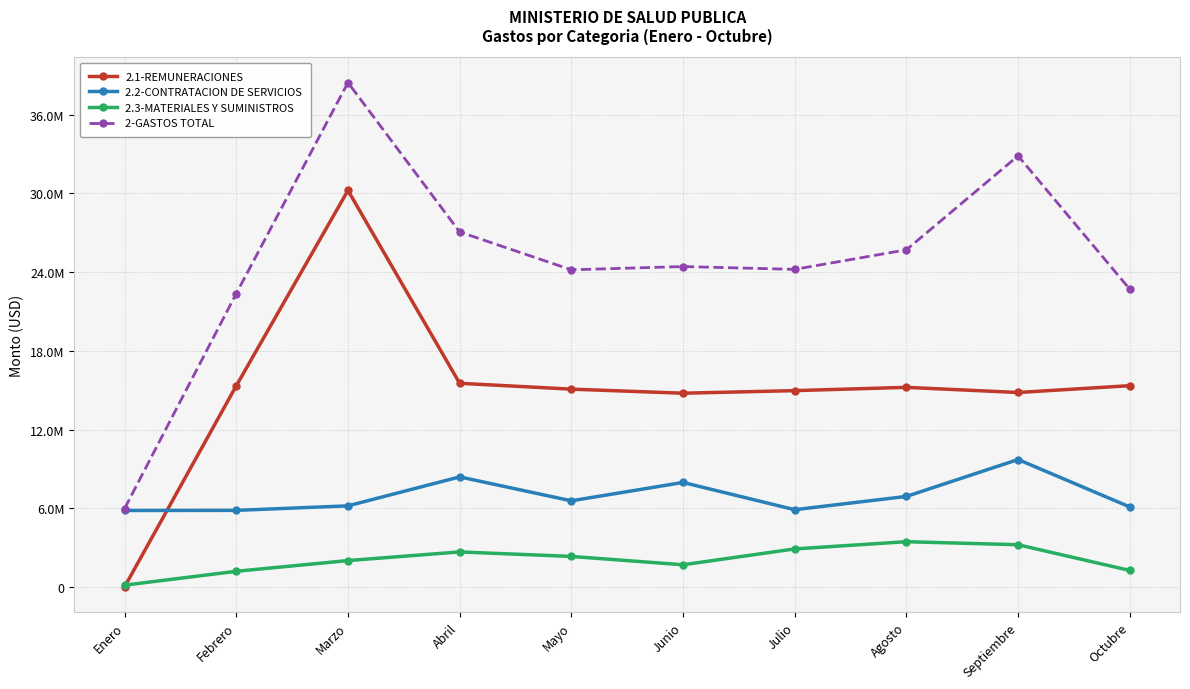

Is the value of 2.3-MATERIALES Y SUMINISTROS at Mayo greater than the value of 2-GASTOS TOTAL at Septiembre?

No